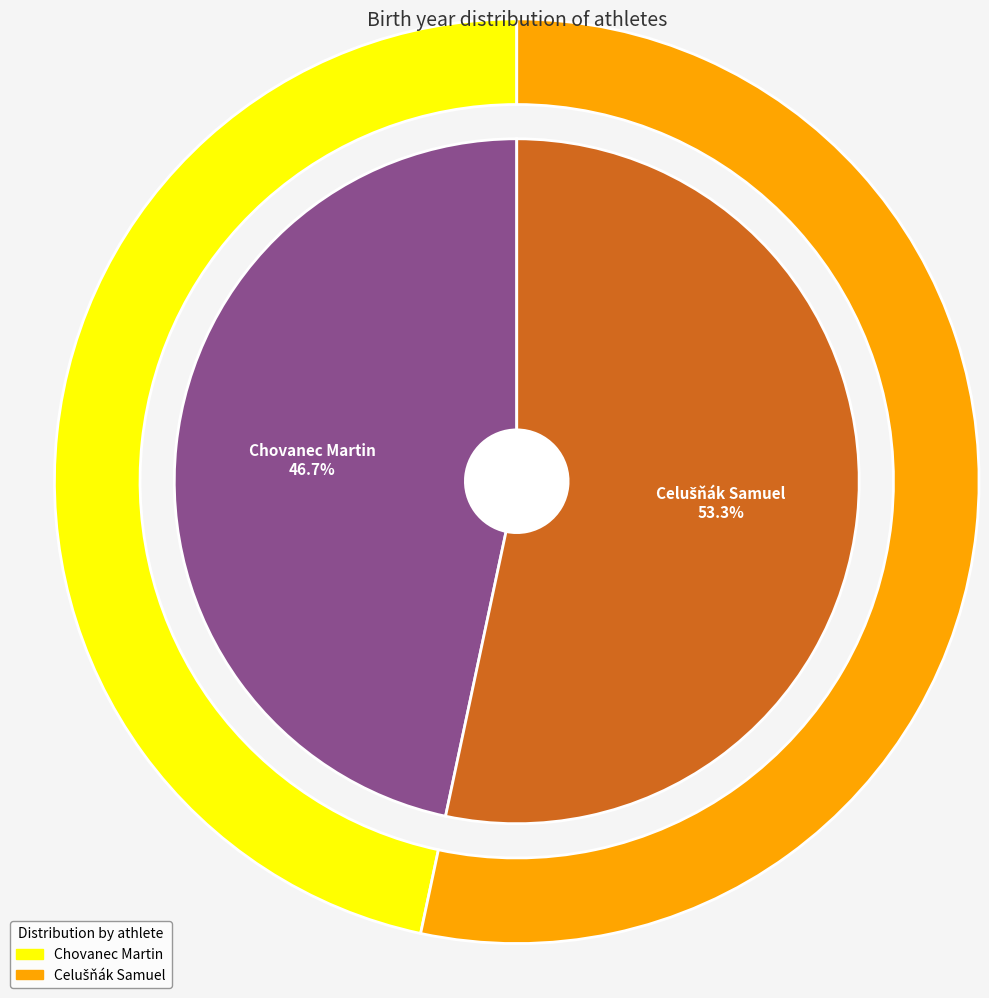

Does Celušňák Samuel represent more than half of the total?

Yes